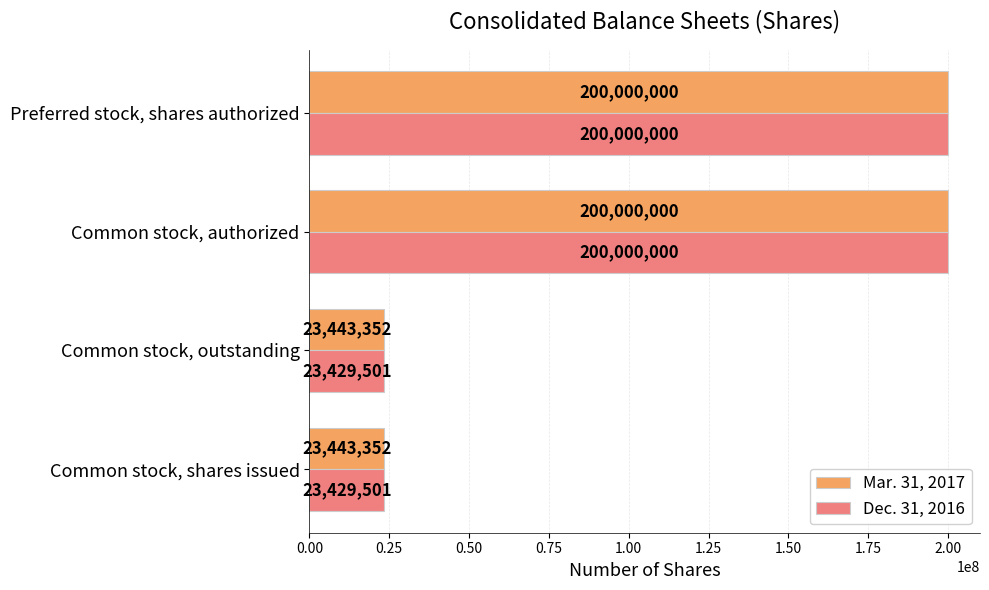

What value does the Dec. 31, 2016 series have at Common stock, authorized?

200000000